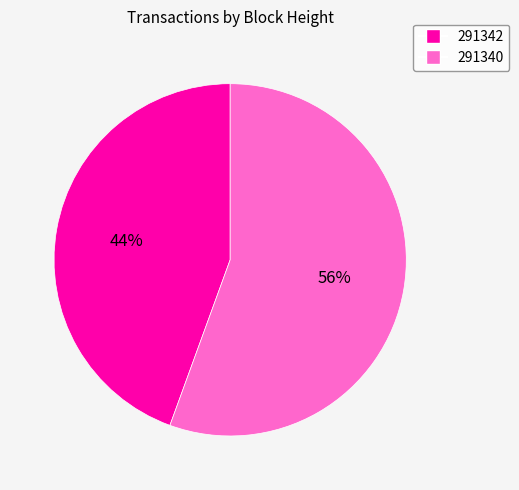

Do 291342 and 291340 together represent more than half of the pie?

Yes